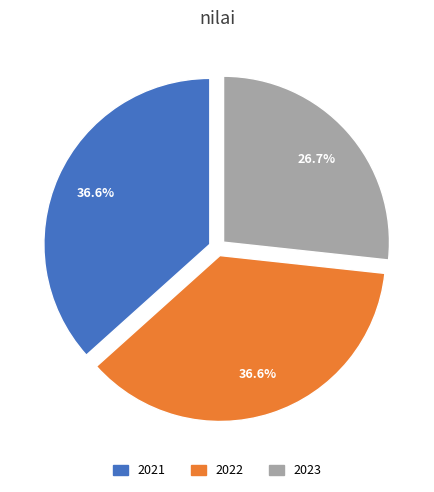

Do 2021 and 2023 together represent more than half of the pie?

Yes